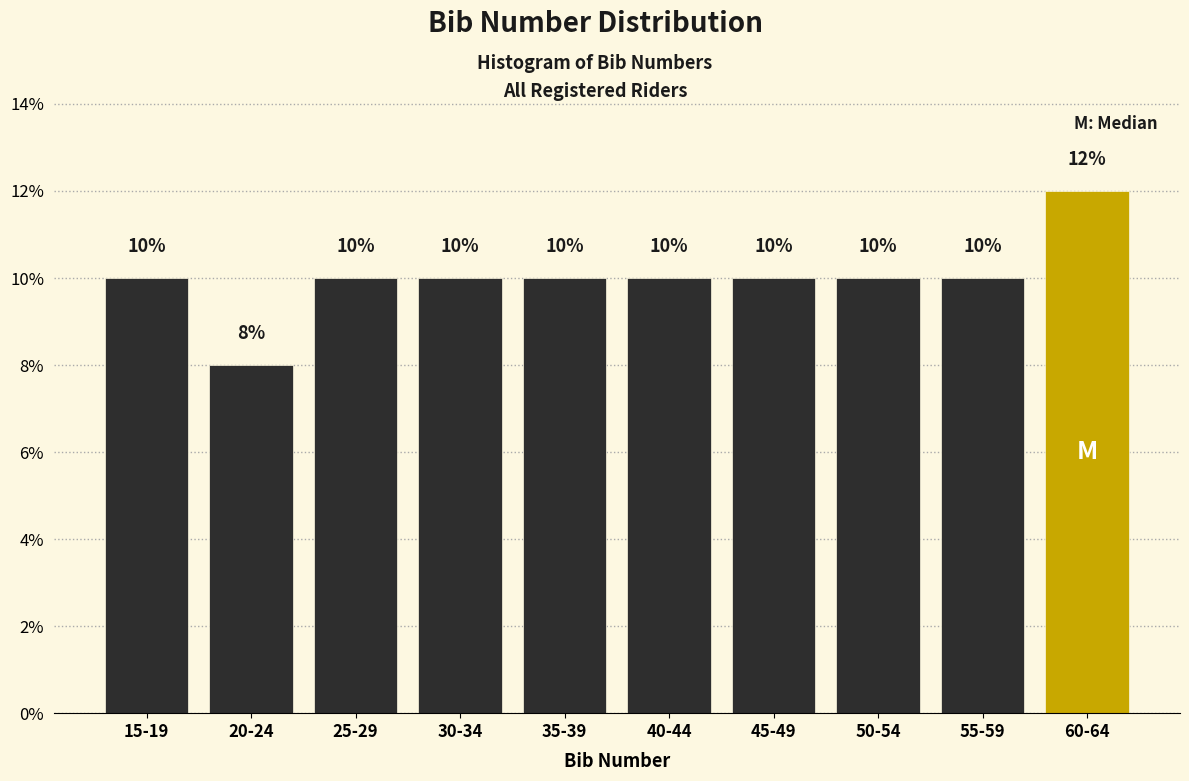

Reading right to left, extract all data points from this chart.

12	10	10	10	10	10	10	10	8	10